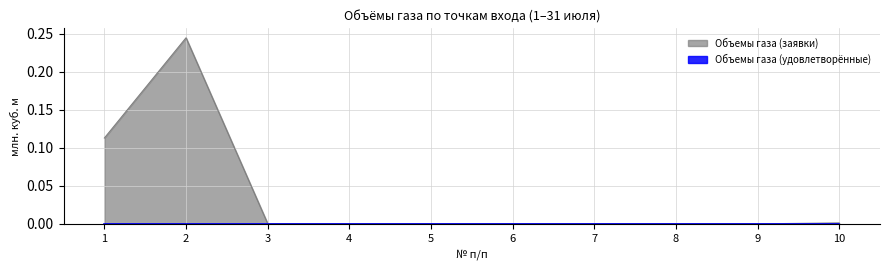

Rank the categories by value from lowest to highest.

4, 5, 6, 7, 8, 9, 3, 10, 1, 2